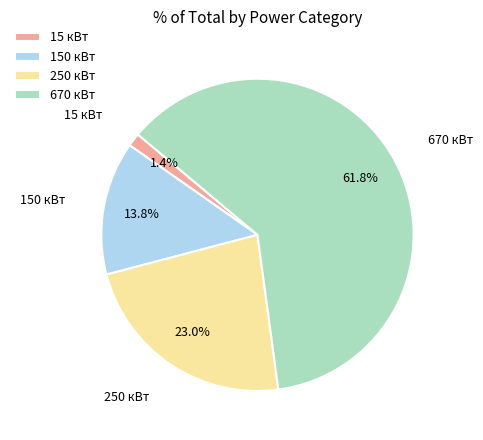

Does 250 кВт account for over 50% of the chart?

No